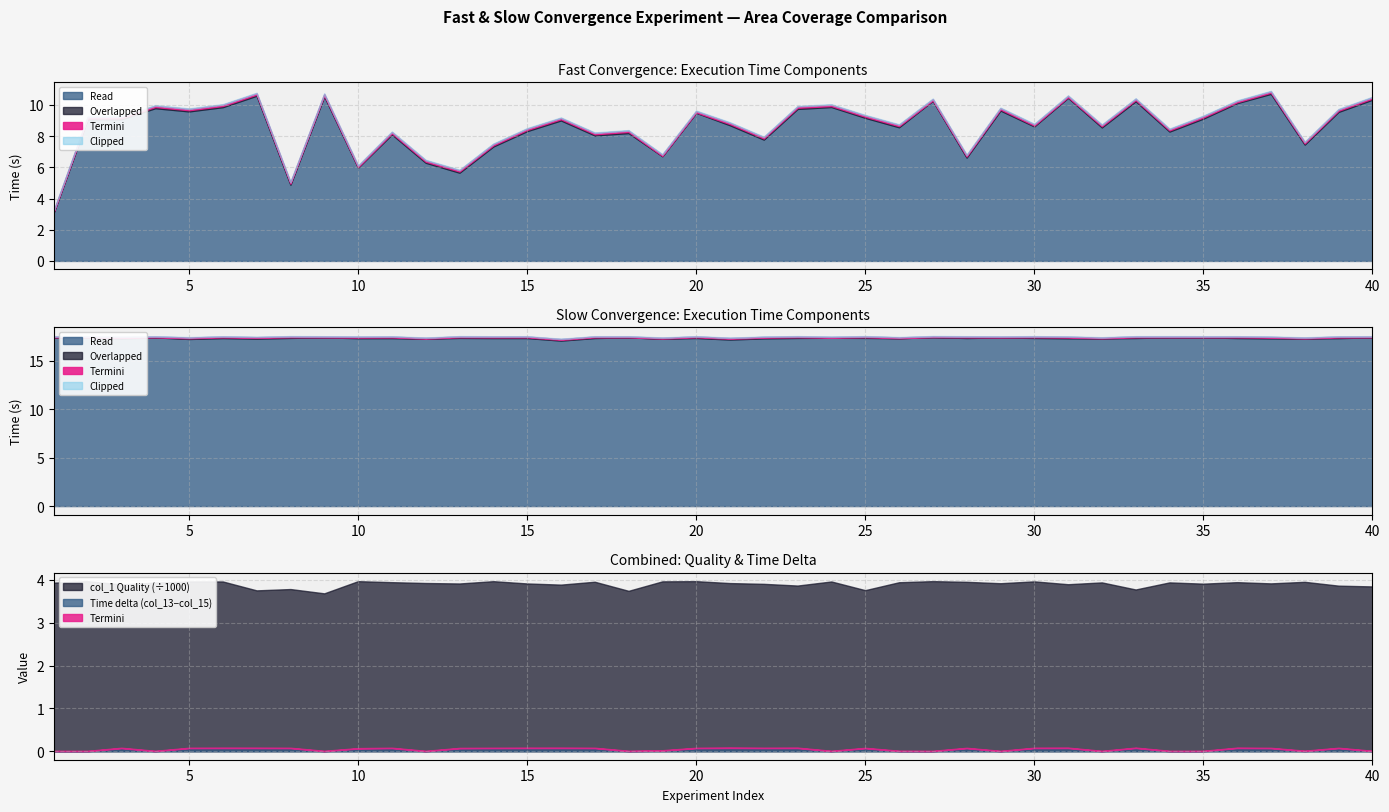

How many lines are shown in the chart?

5